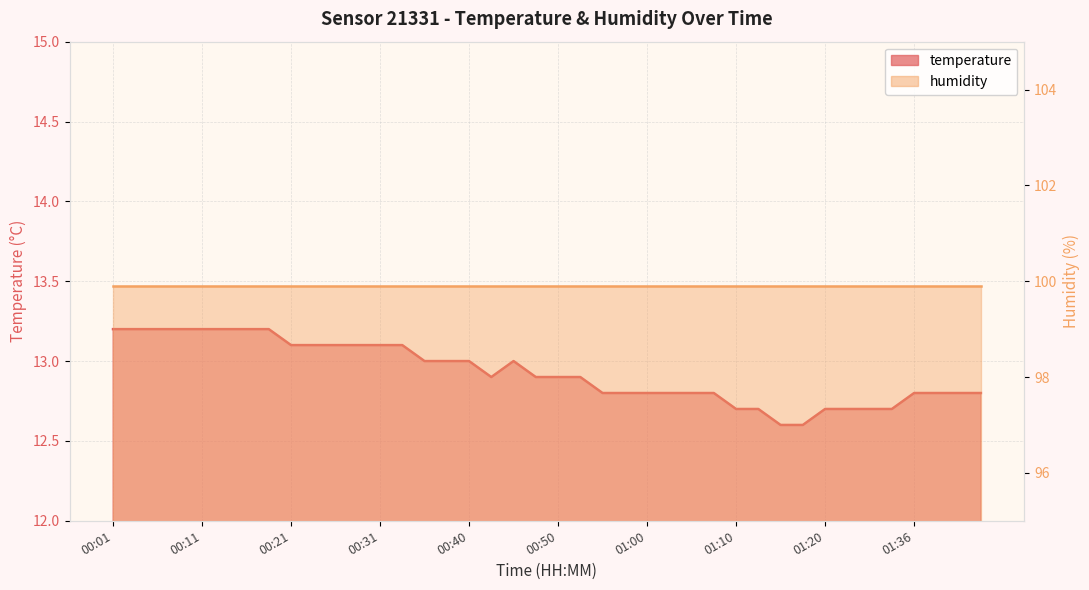

Which has a higher value, 00:40 or 01:39?

00:40